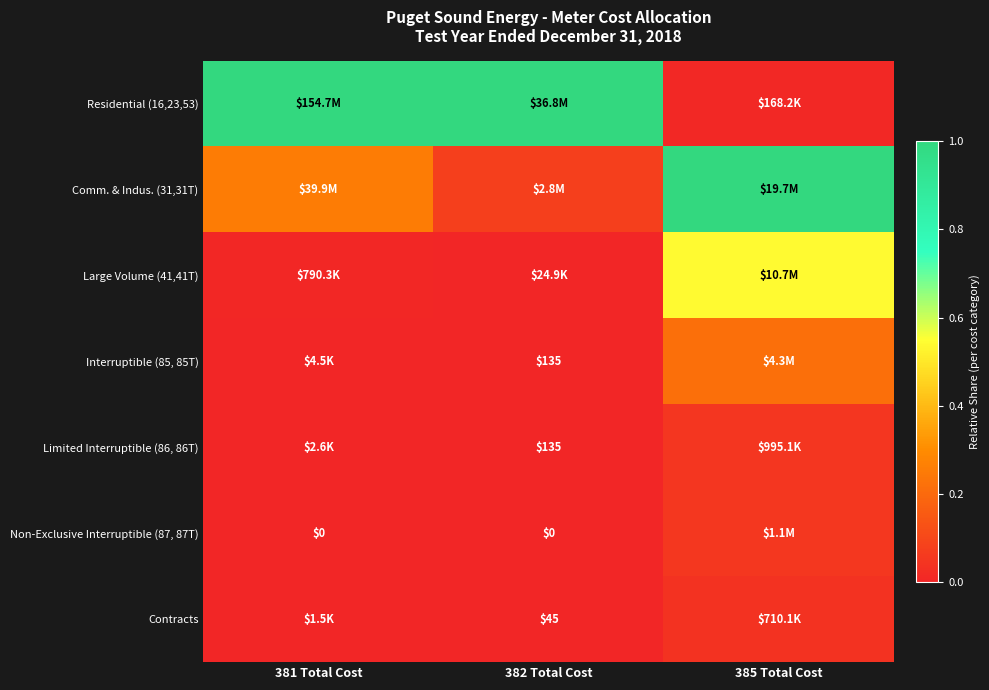

Is it true that Interruptible (85, 85T) equals 0.1 at 385 Total Cost?

False